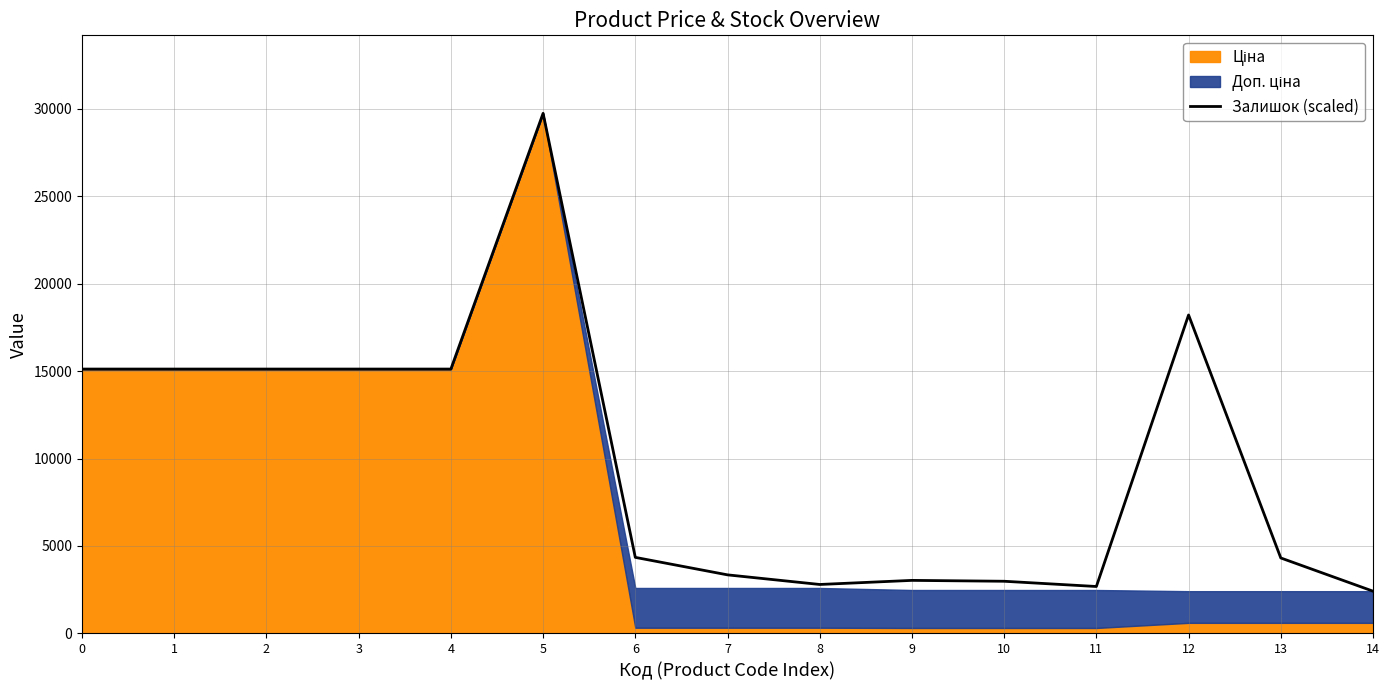

What is the change in value from 7 to 12?

+14866.5